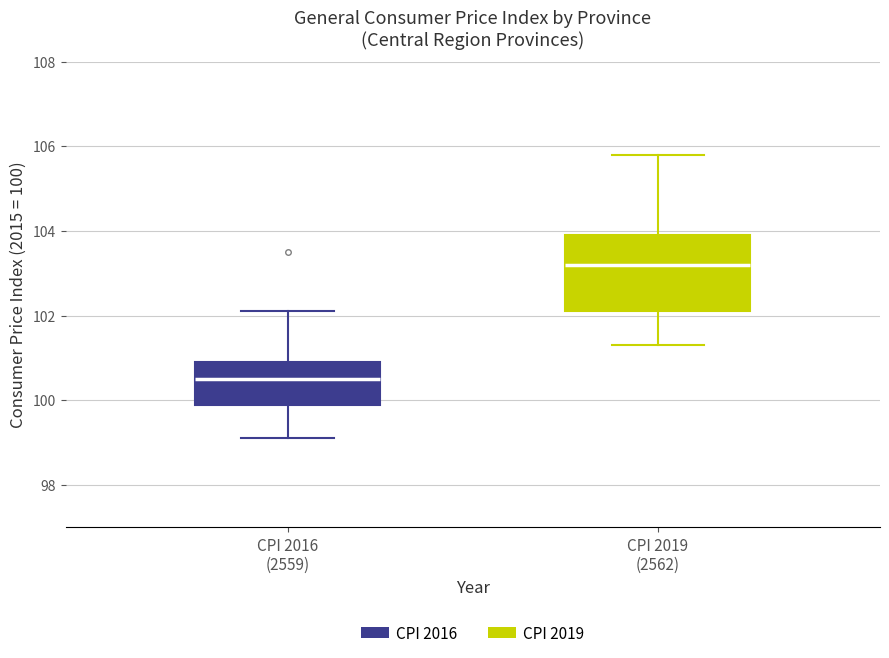

Which box's median line is the highest?

CPI 2019 (2562)